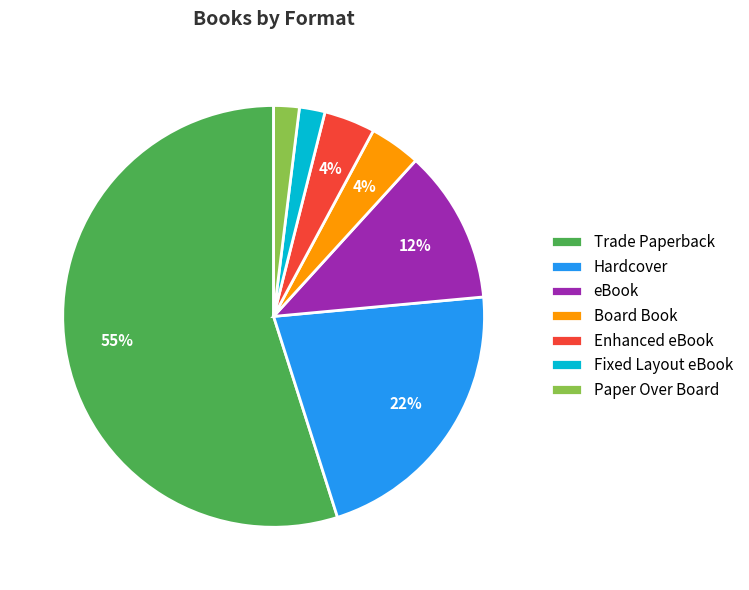

To the nearest percent, what is the difference between the Hardcover and Fixed Layout eBook slice percentages?

20%